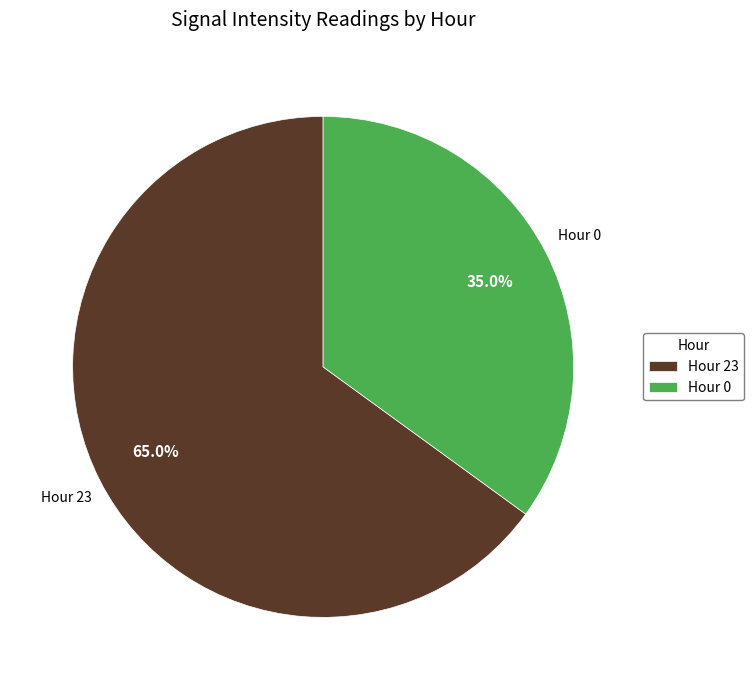

How many segments does this pie chart have?

2